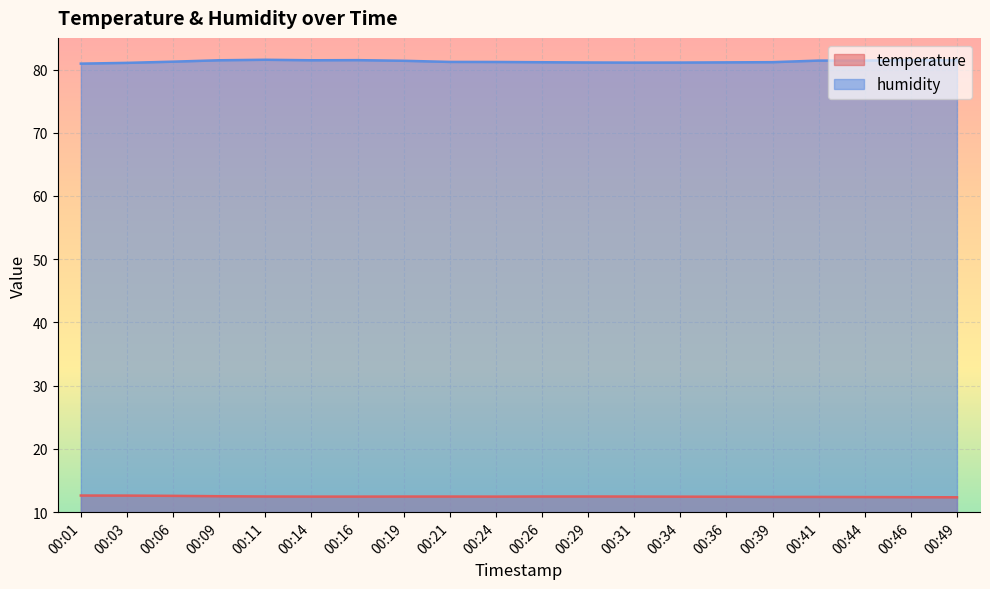

At 00:29, list the series in order from smallest to largest.

temperature, humidity